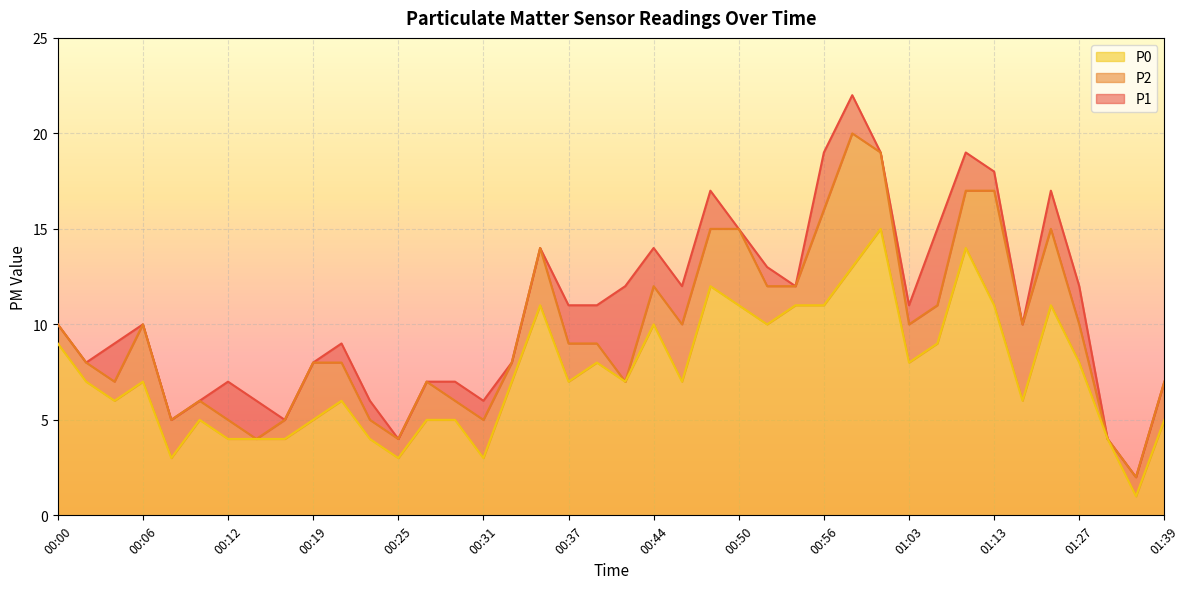

What is the greatest value displayed?

22